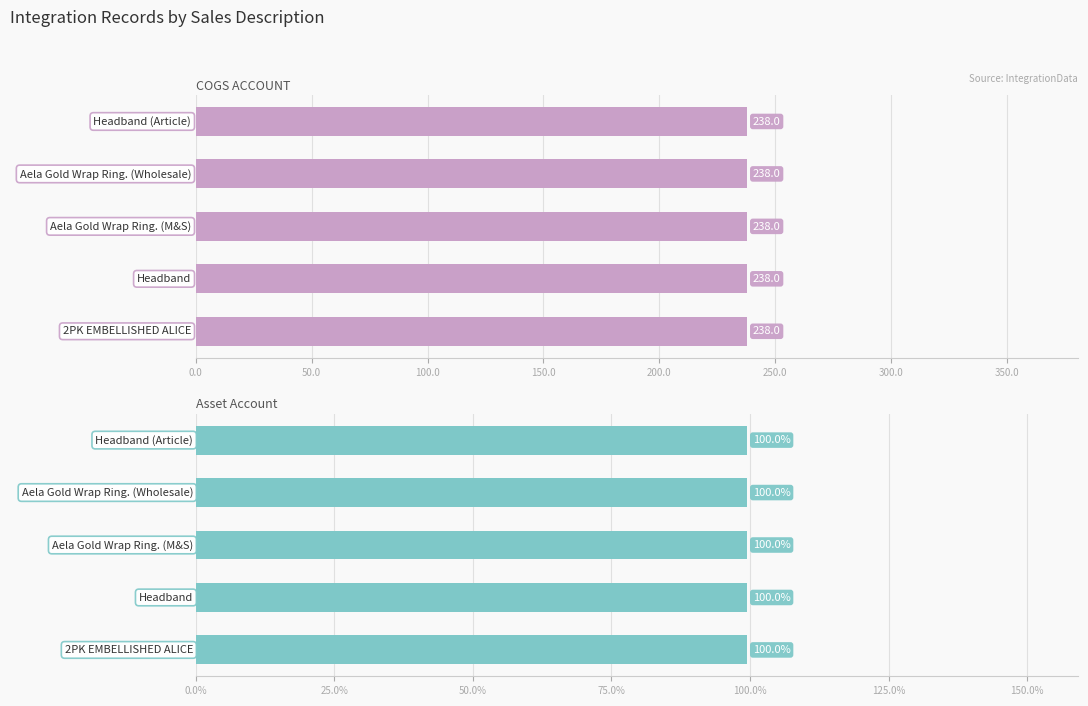

The value of COGS ACCOUNT at Aela Gold Wrap Ring. (Wholesale) is 238. True or false?

True